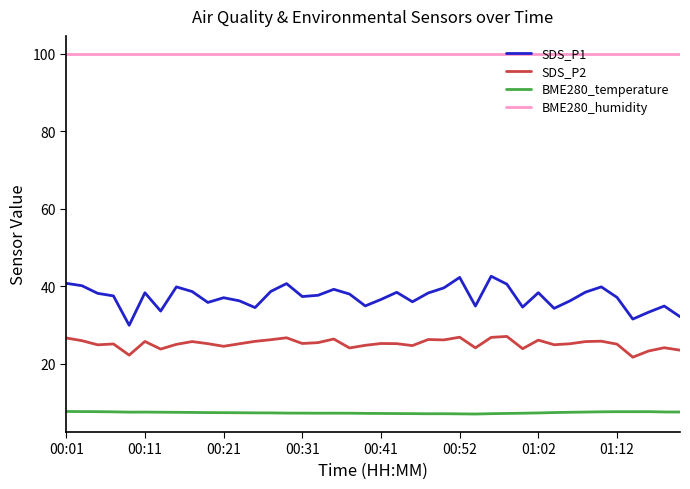

What are all the series names shown in the legend?

SDS_P1, SDS_P2, BME280_temperature, BME280_humidity